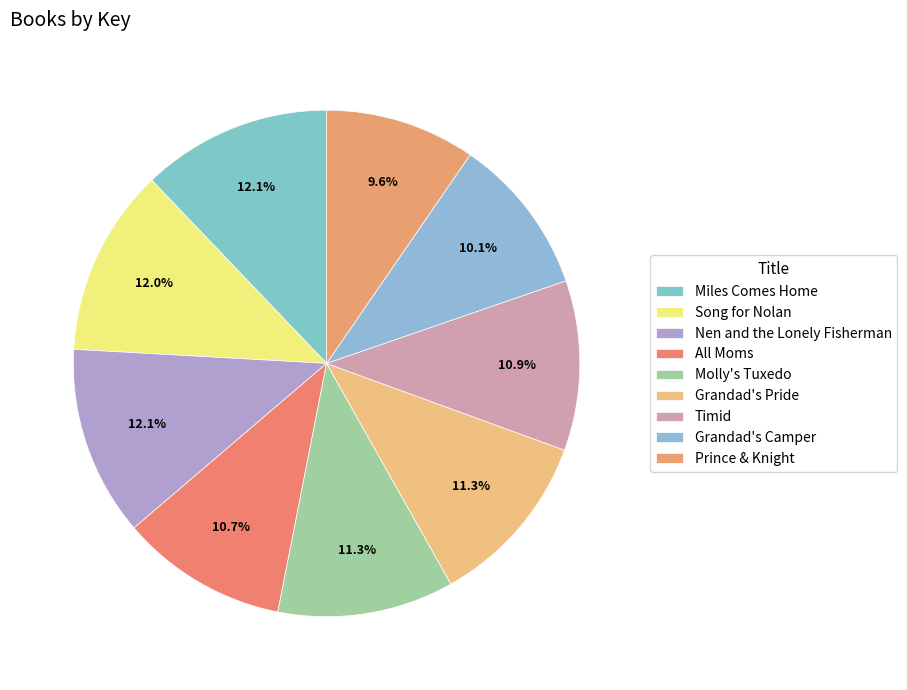

How many segments does this pie chart have?

9